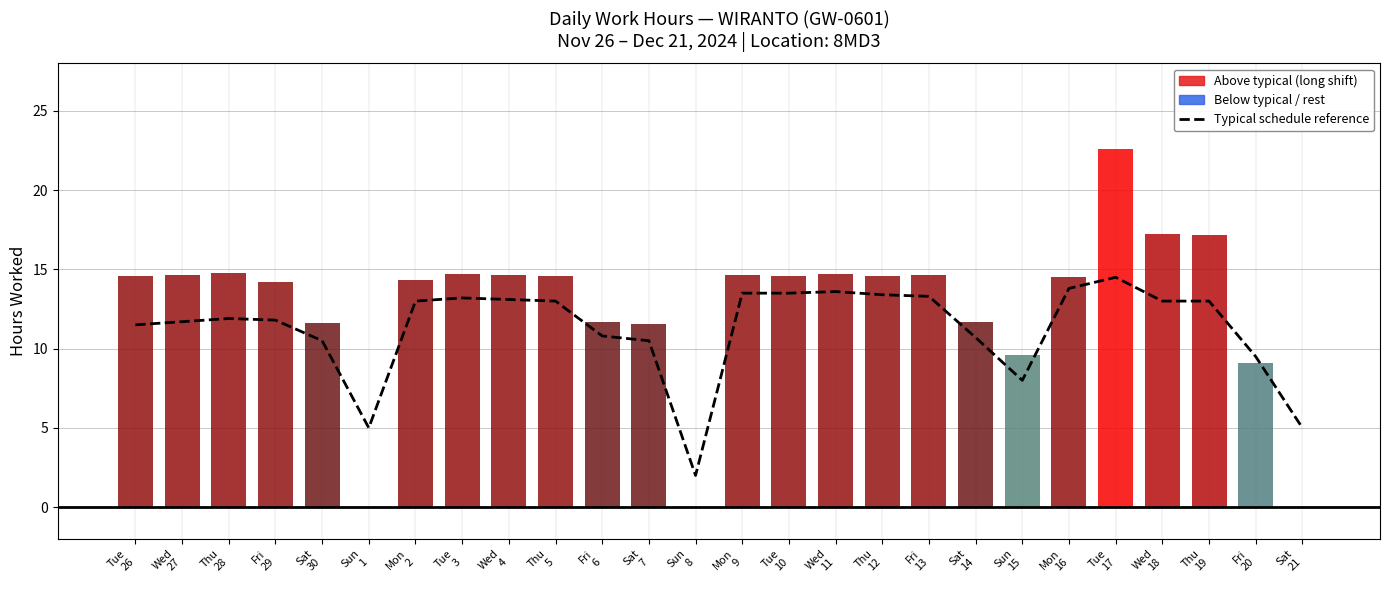

Reading left to right, transcribe all the data shown in this chart.

Typical schedule reference: 11.5	11.7	11.9	11.8	10.5	5.0	13.0	13.2	13.1	13.0	10.8	10.5	2.0	13.5	13.5	13.6	13.4	13.3	10.7	8.0	13.8	14.5	13.0	13.0	9.5	5.0
Low (Hours): 14.6	14.7	14.8	14.2	11.6	0.0	14.4	14.7	14.6	14.6	11.7	11.6	0.0	14.6	14.6	14.7	14.6	14.7	11.7	9.6	14.5	22.6	17.2	17.2	9.1	0.0